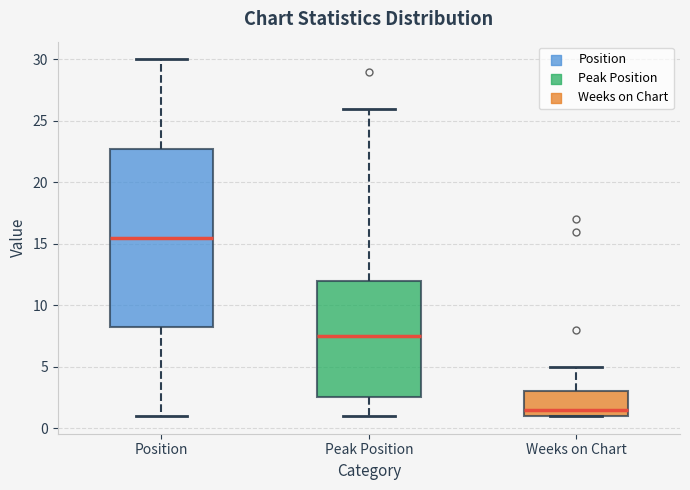

Reading left to right, transcribe this box plot: for each box, give where its median line is, the range the box spans, and where its two whiskers end, as read against the y-axis. The values are not printed on the chart, so give them approximately, as read against the axis.

Position: median 15.5, box 8.5 to 23.0, whiskers 1.0 to 30.0
Peak Position: median 7.5, box 2.5 to 12.0, whiskers 1.0 to 26.0
Weeks on Chart: median 1.5, box 1.0 to 3.0, whiskers 1.0 to 5.0